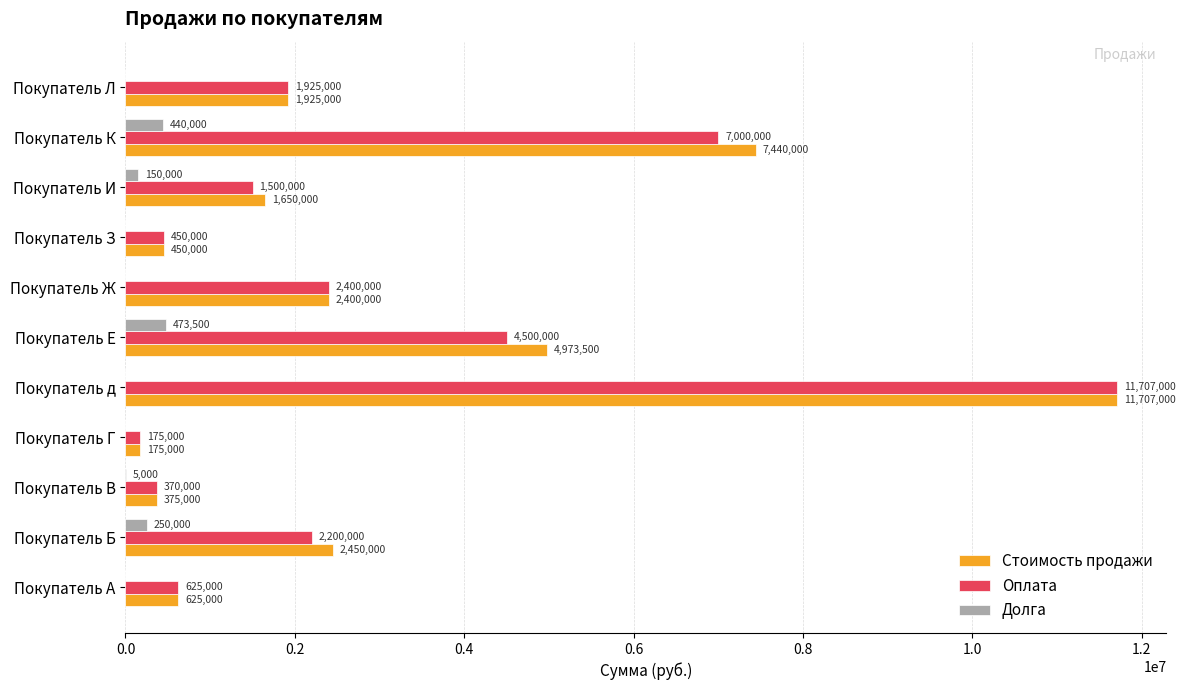

What is the sum of the Стоимость продажи values at Покупатель К and Покупатель И?

9090000